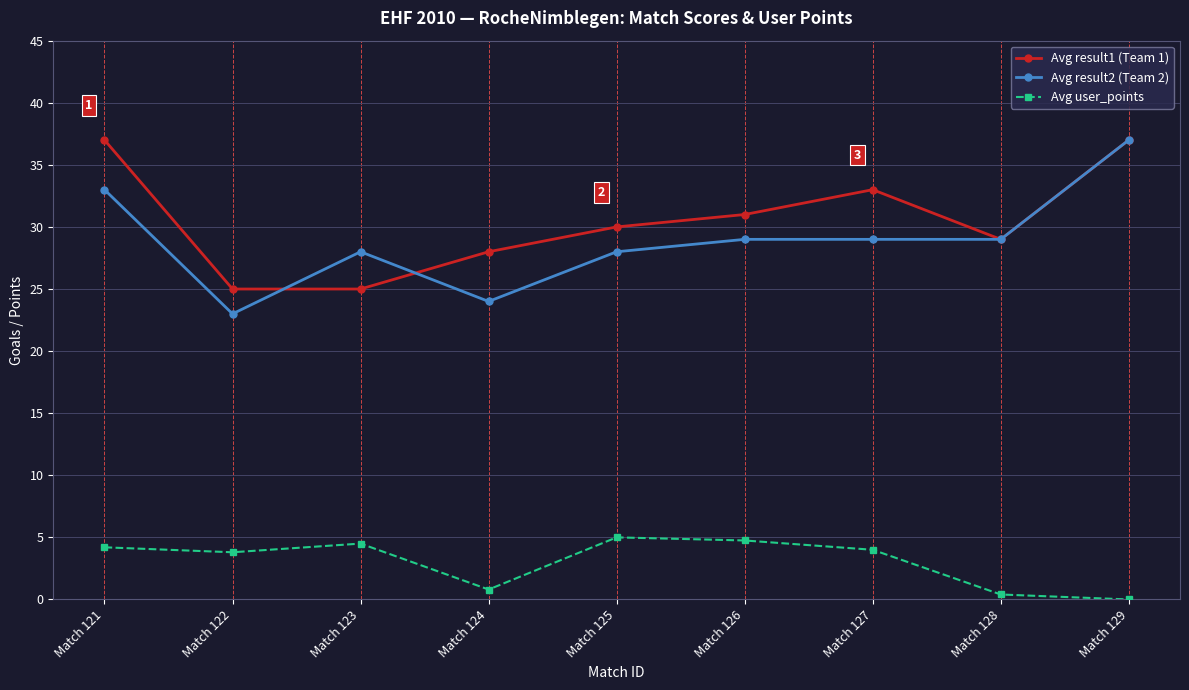

Which series has the largest range (max minus min)?

Avg result2 (Team 2)